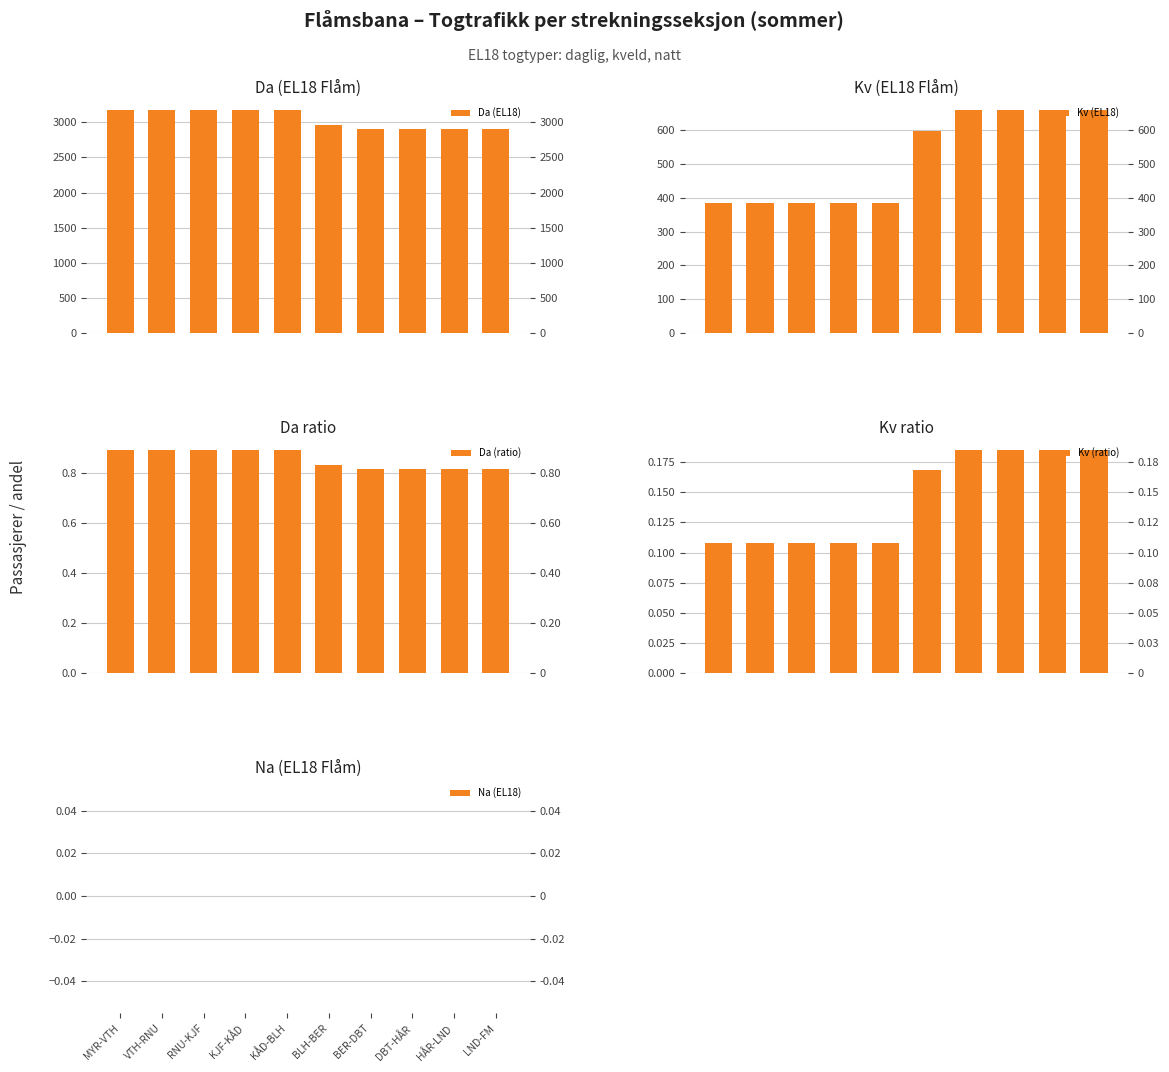

How many bars are there in each group?

5